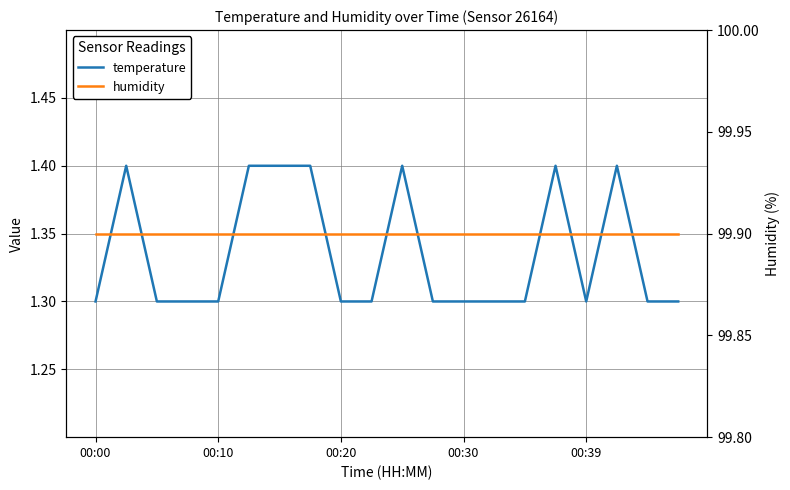

At which category does the chart reach its peak across all series?

00:00